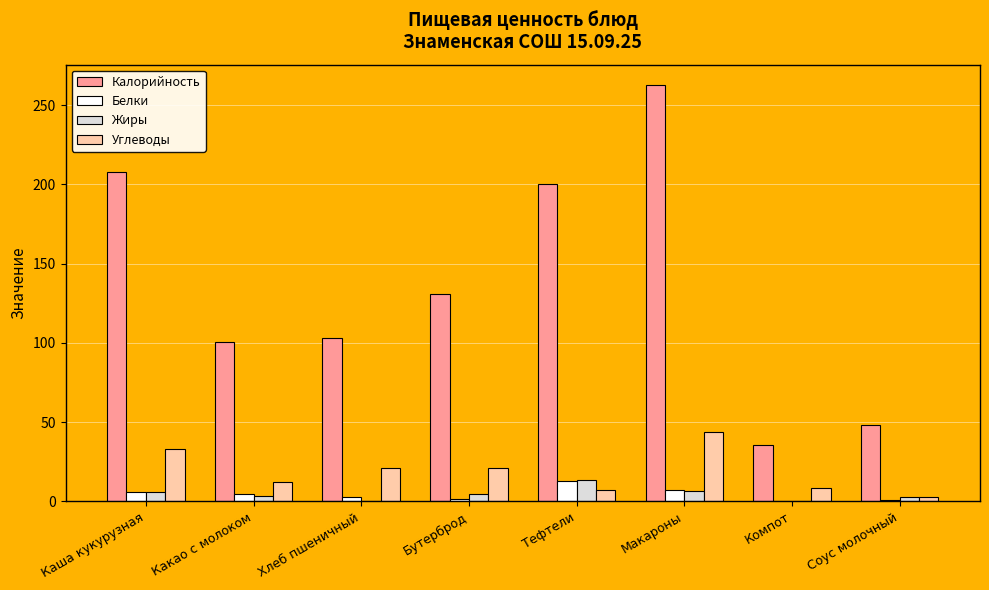

Which series has the largest total across all categories?

Калорийность